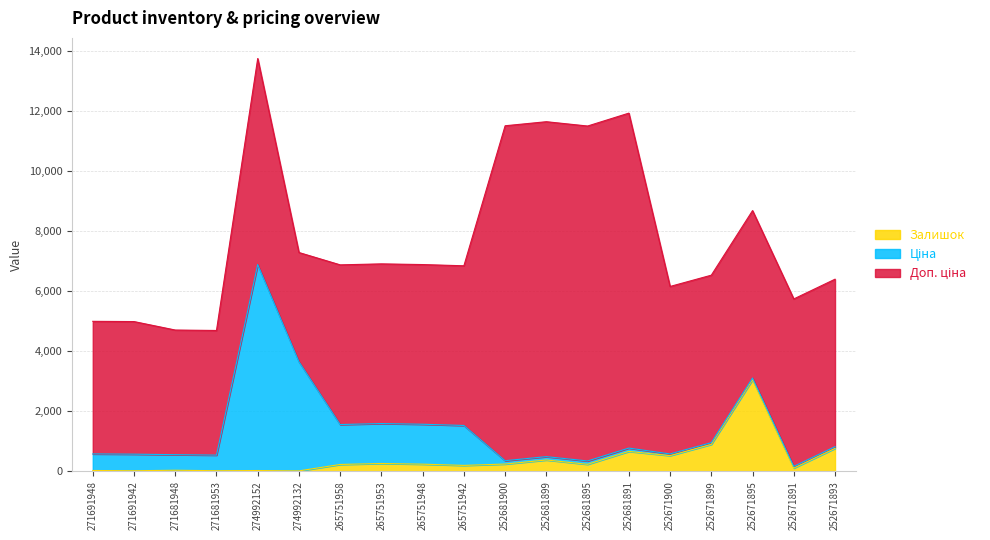

At which label does Залишок reach its minimum?

274992132